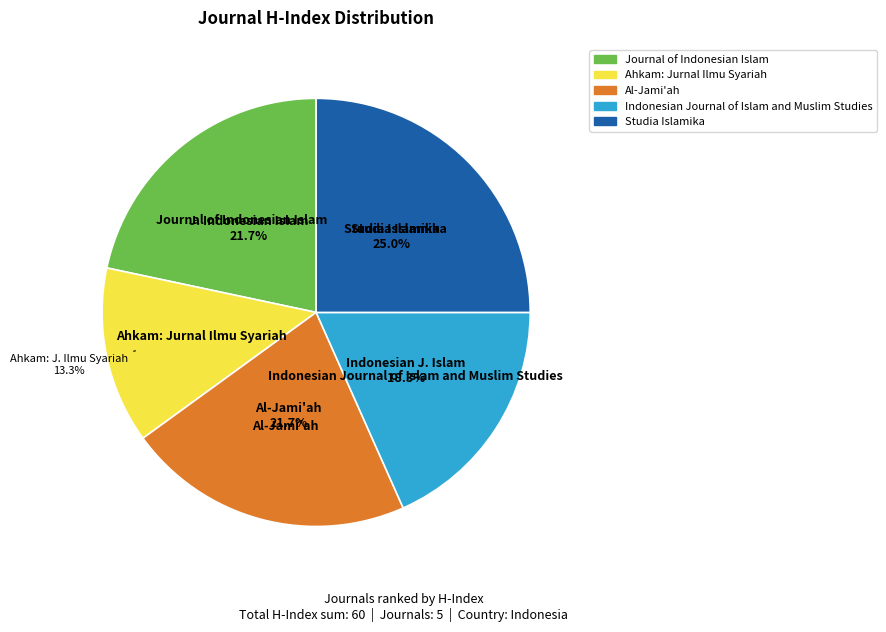

To the nearest percent, what portion does Journal of Indonesian Islam represent?

22%